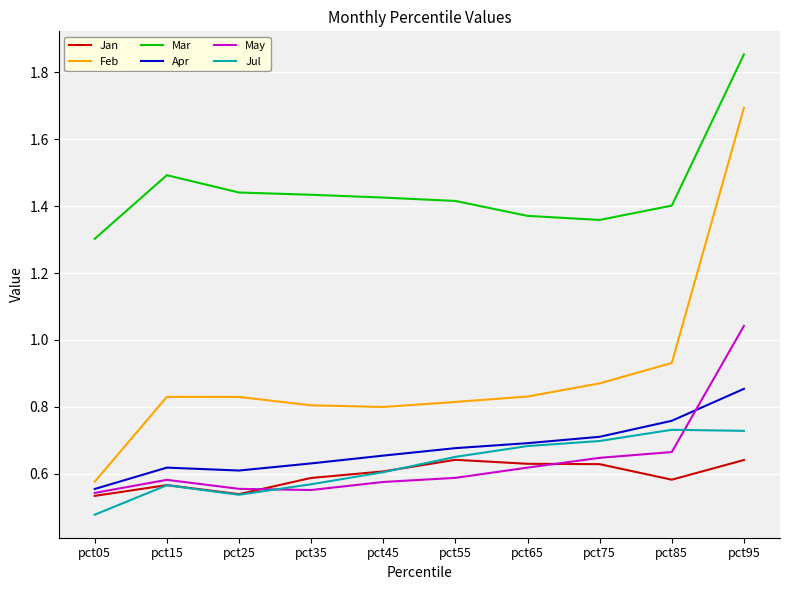

What is the highest value of the Feb series?

1.7